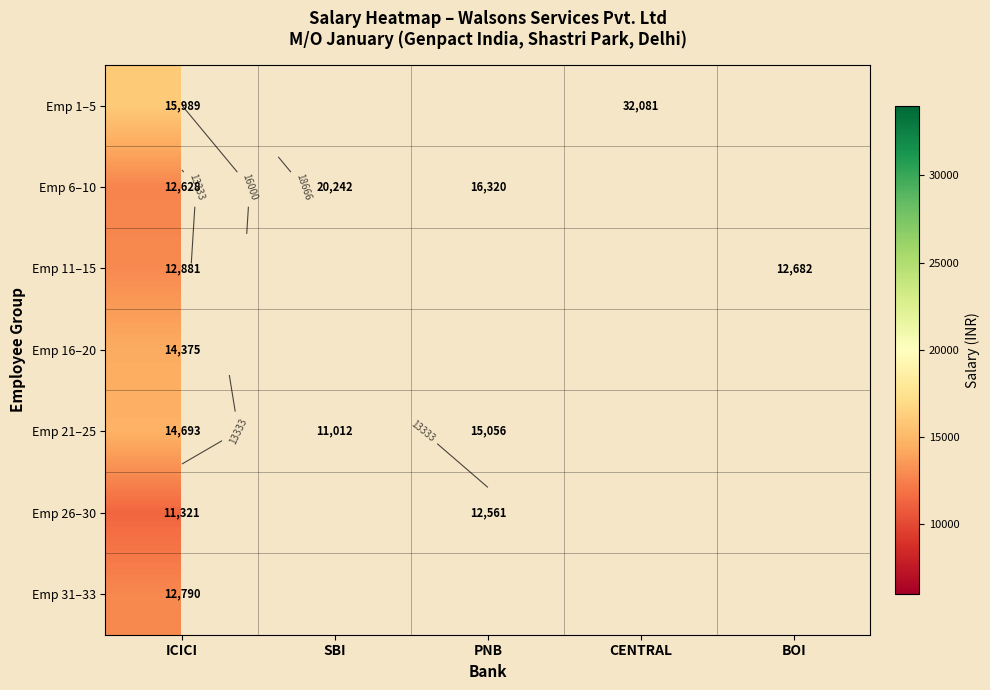

Which series has the largest range (max minus min)?

Emp 1–5